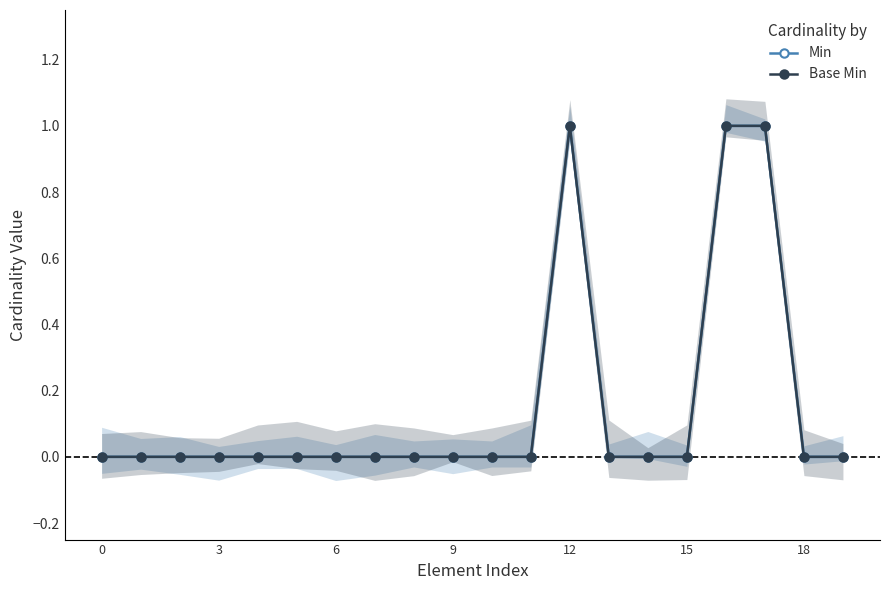

Is it true that Base Min equals 1 at 3?

False